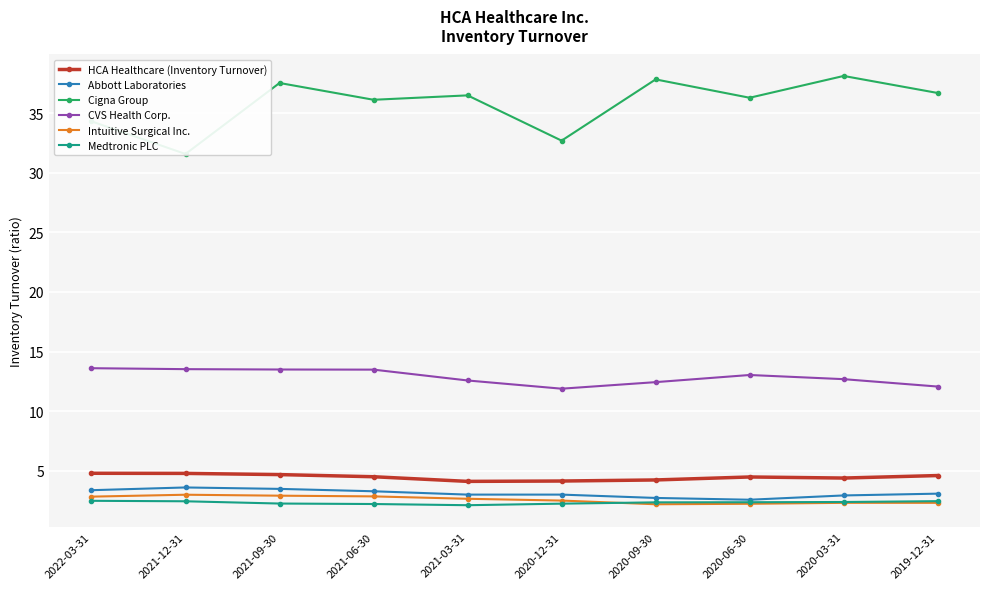

What is the value of the Intuitive Surgical Inc. point at the 8th from the left?

2.2